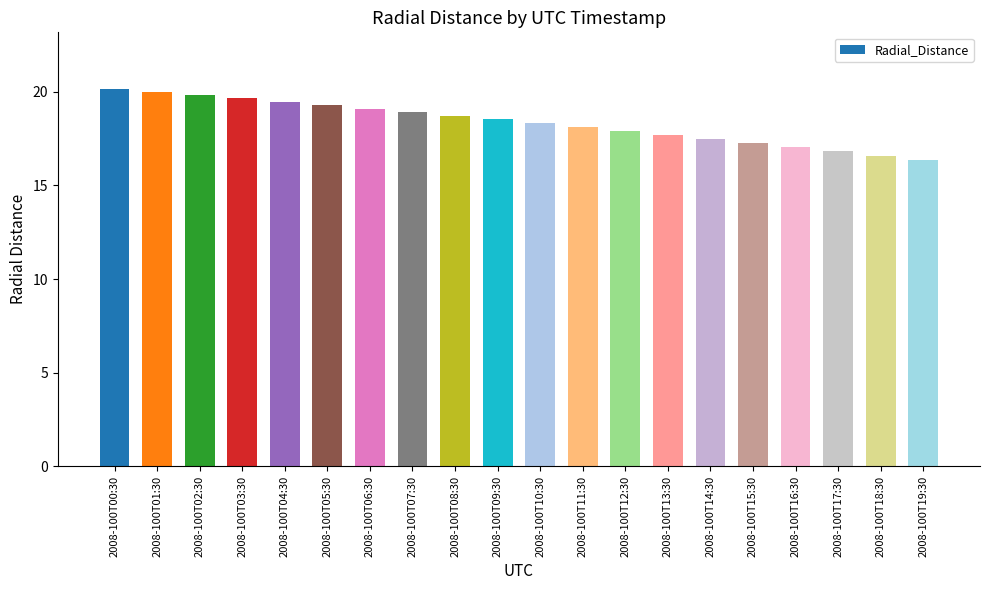

What is the minimum value shown in the chart?

16.3